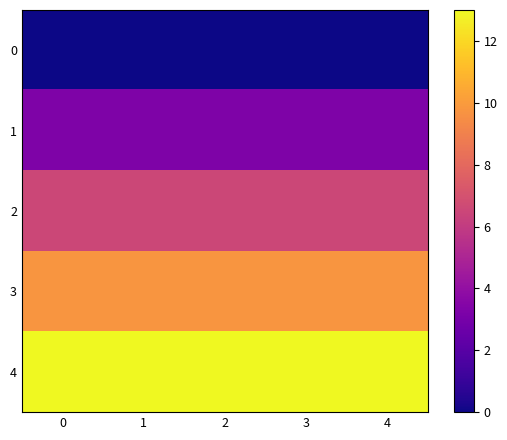

What is the total value across all series at 1?

32.5